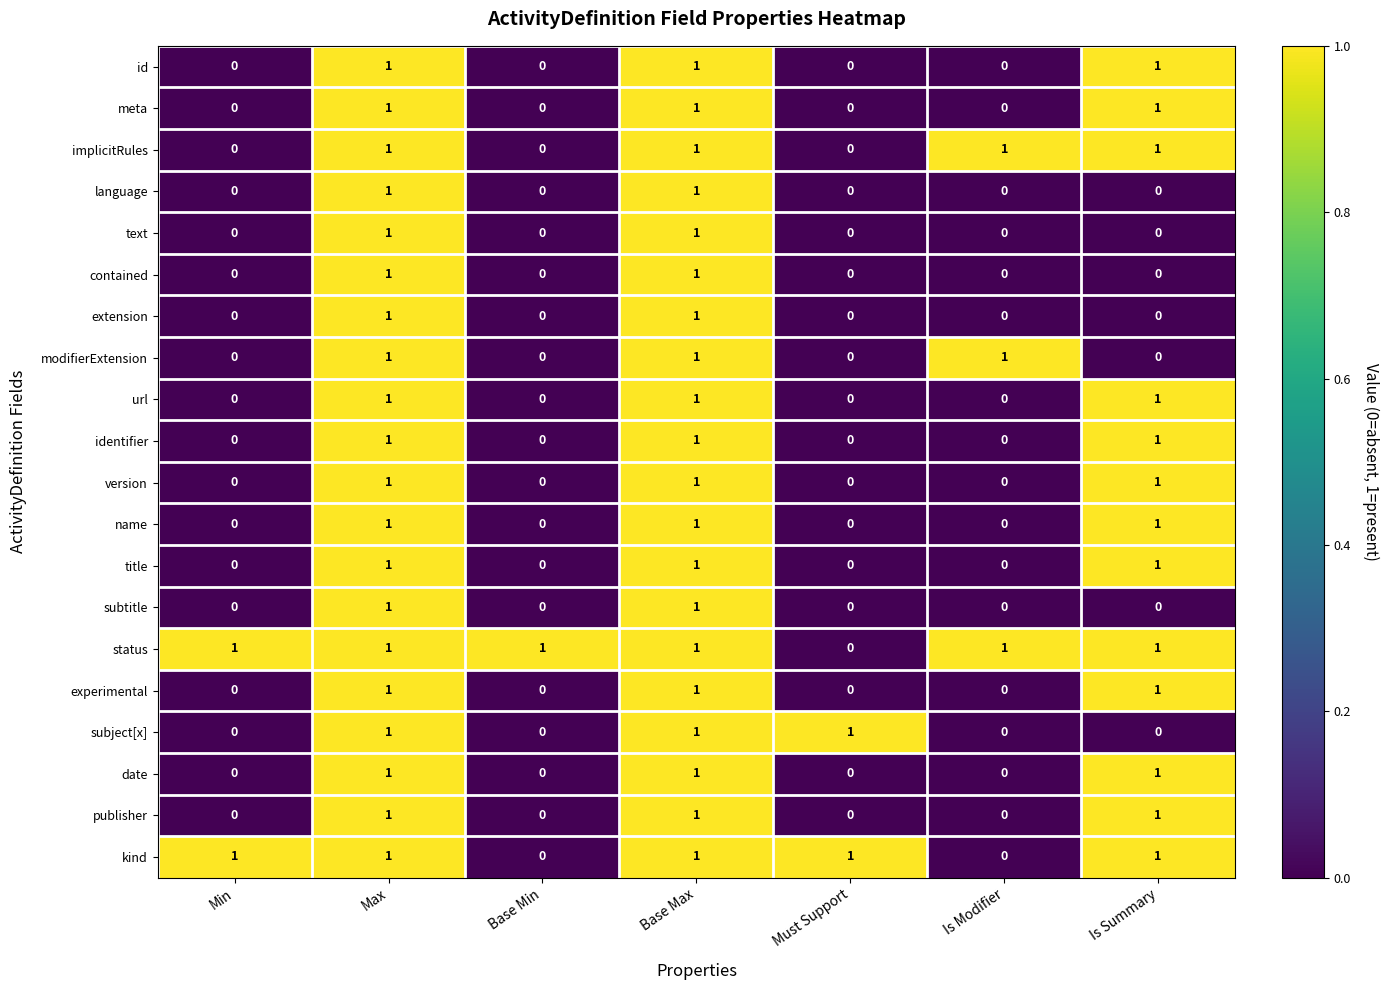

What is the sum of all title values?

3